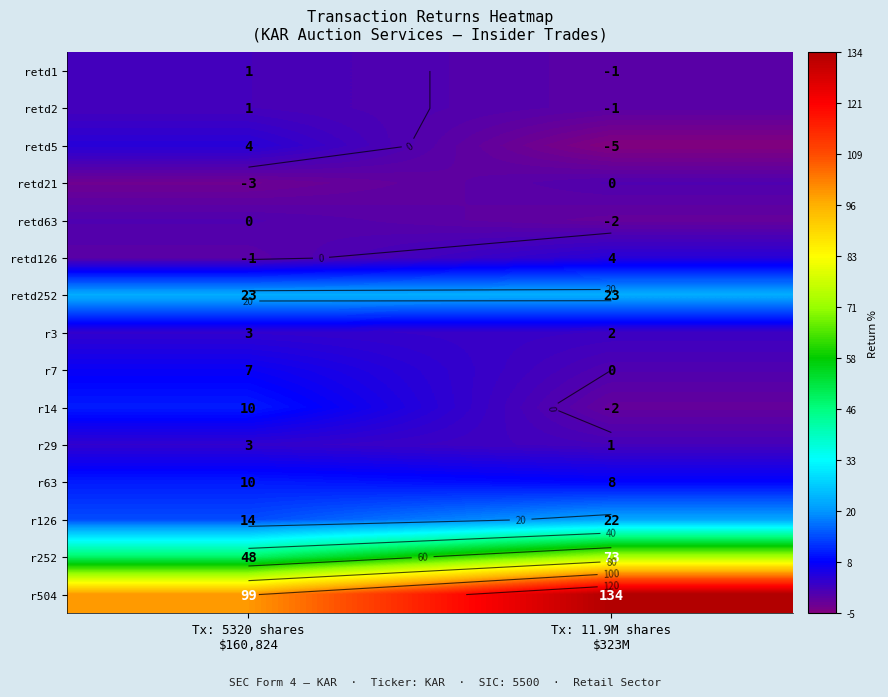

Which label corresponds to the smallest value in the chart?

Tx: 11.9M shares
$323M